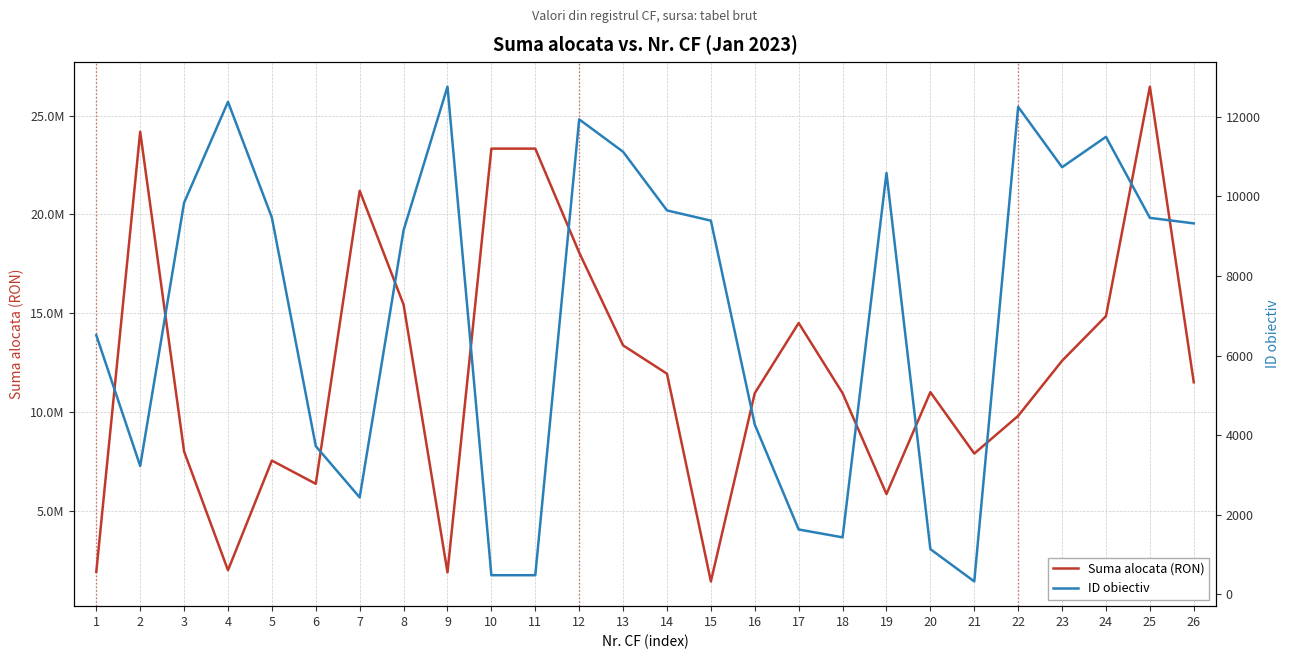

At which category is the sum across all series the highest?

25